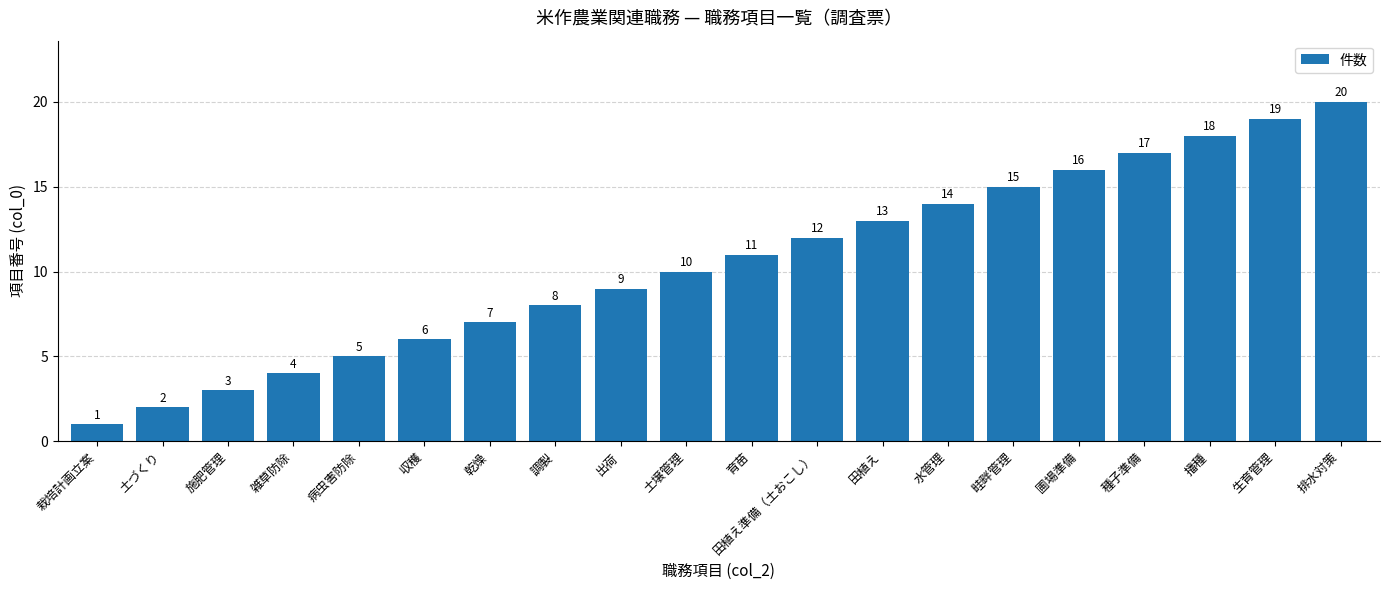

True or false: the data shows 17 at 種子準備.

True